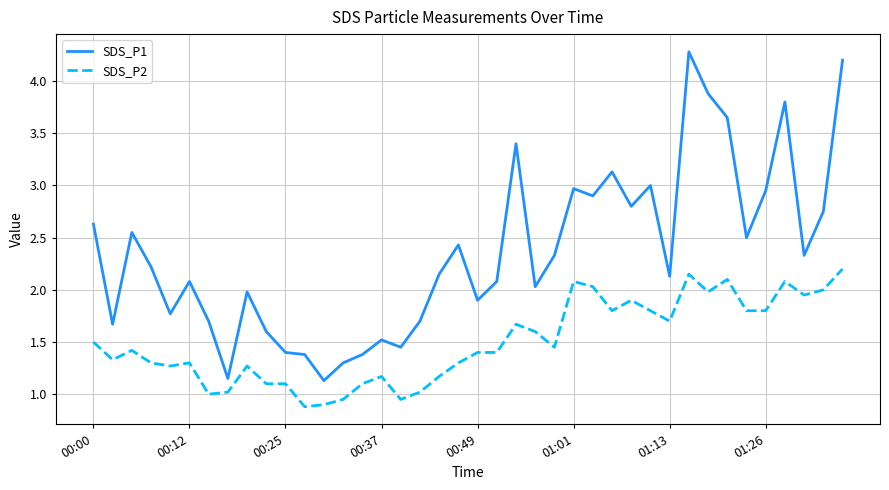

Which series has the largest total across all categories?

SDS_P1